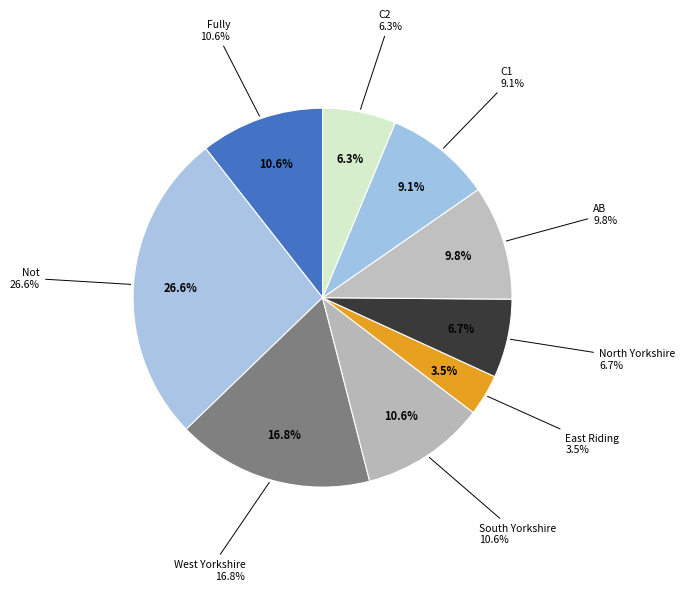

Between East Riding of Yorkshire and C1, which is larger?

C1